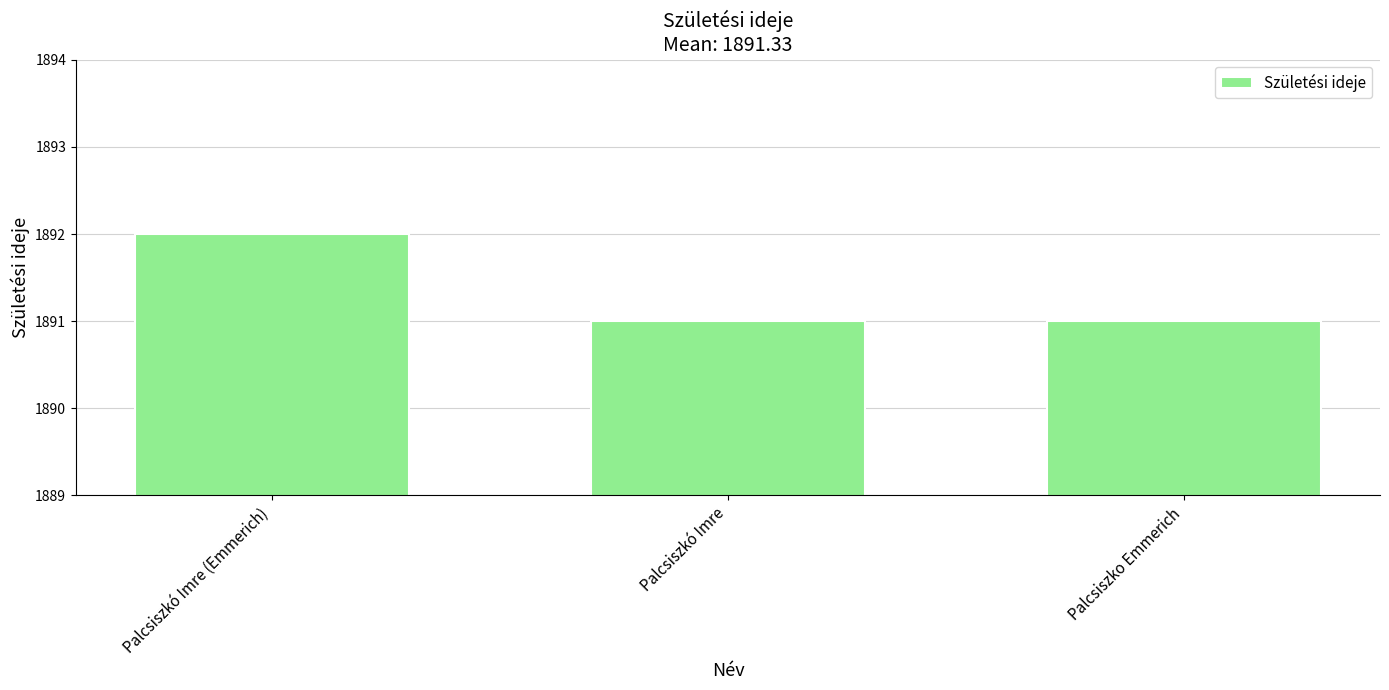

What is the smallest value displayed?

1891